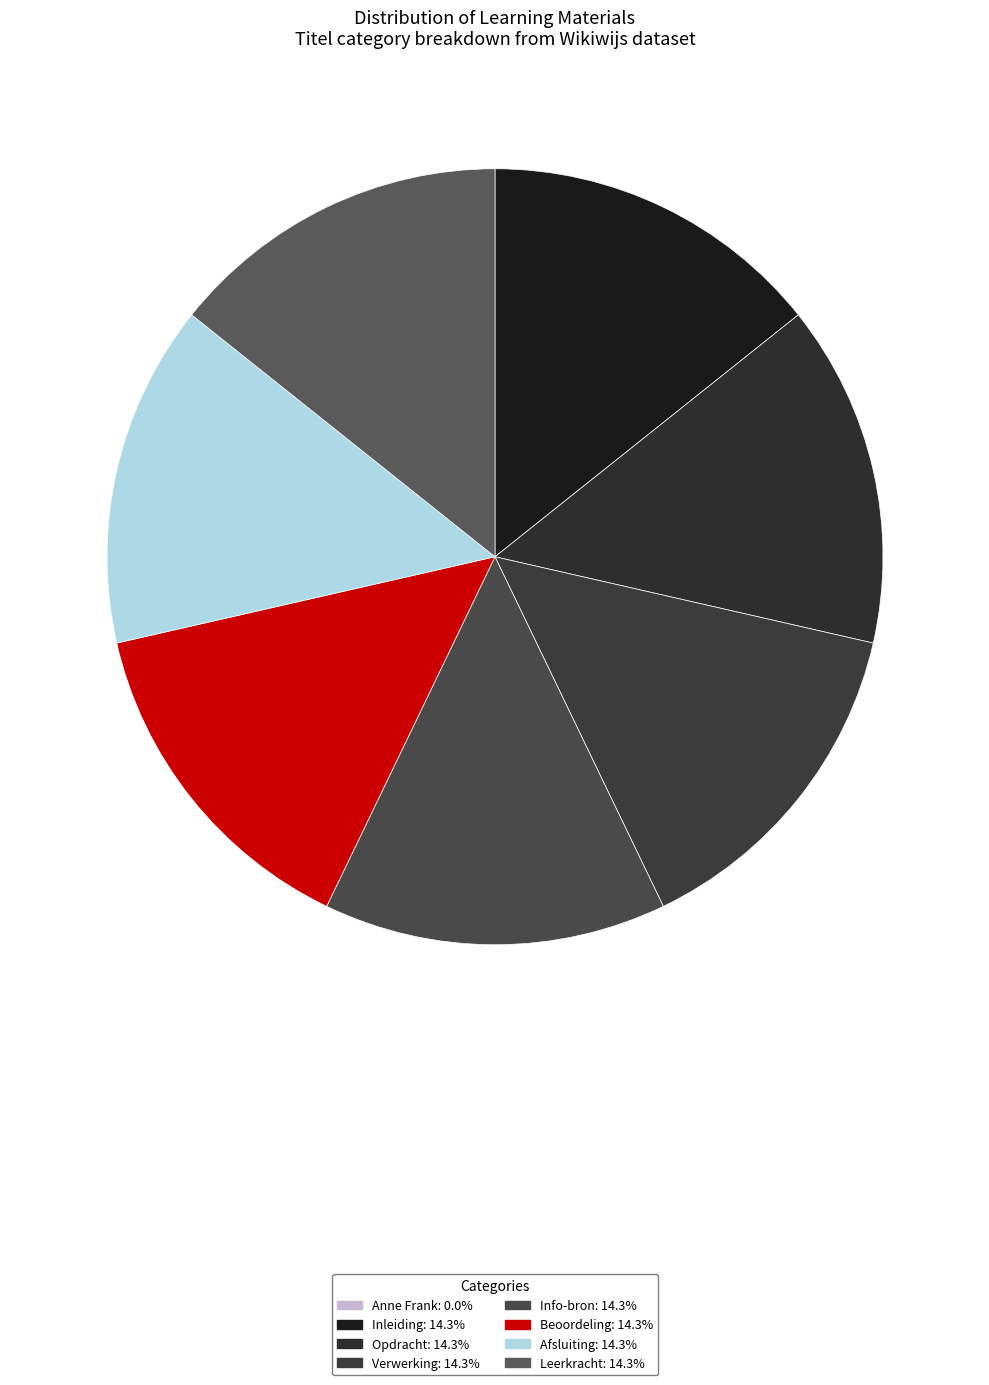

To the nearest percent, what percentage of the pie is Opdracht?

14%